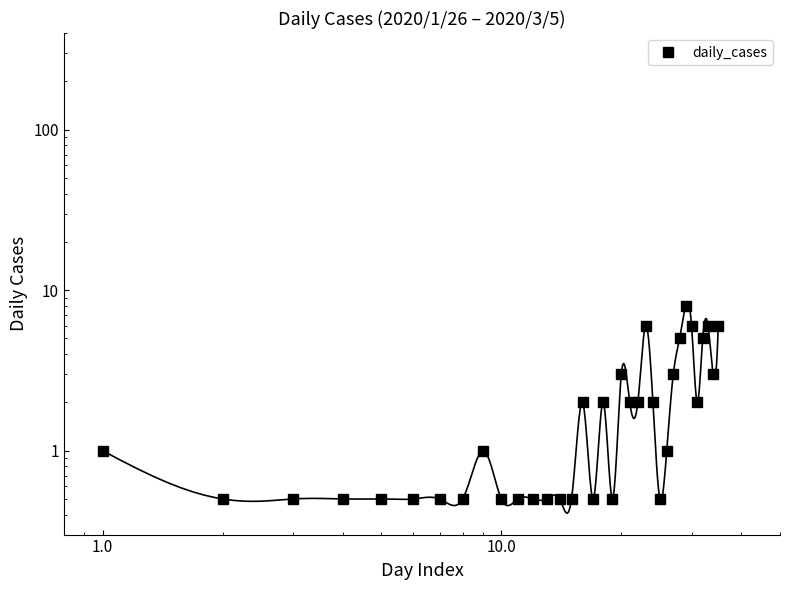

What is the minimum value shown in the chart?

0.5